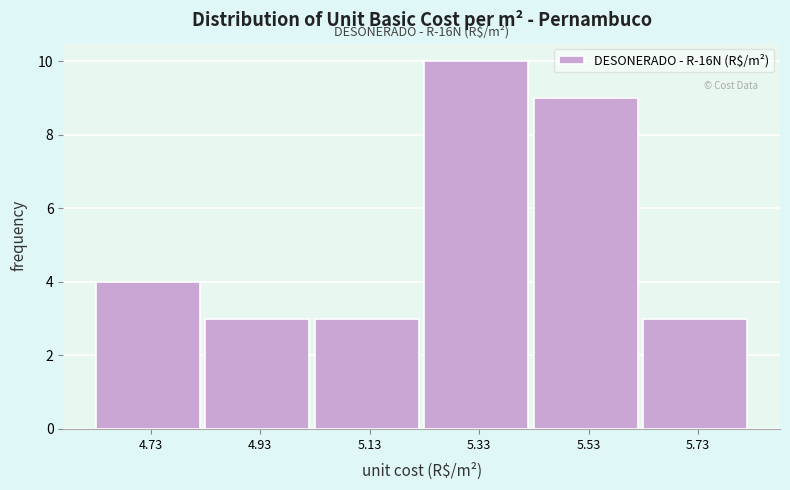

Reading right to left, list all the values displayed in this chart.

5.73=3	5.53=9	5.33=10	5.13=3	4.93=3	4.73=4